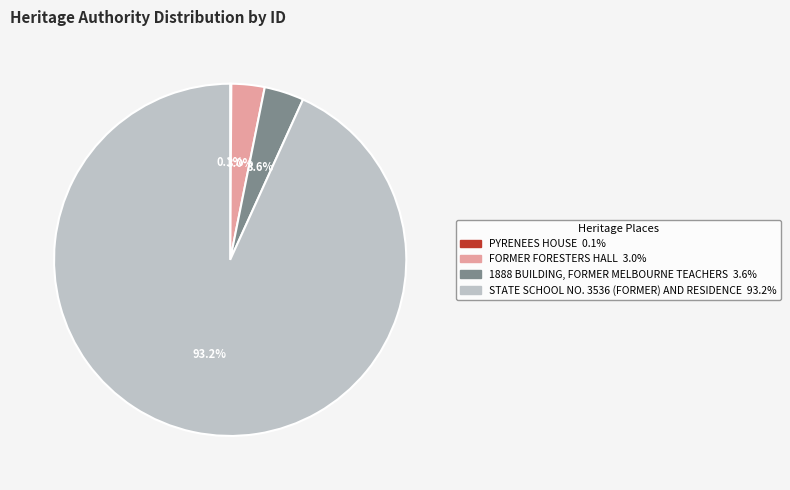

What percentage is NOT represented by 1888 BUILDING, FORMER MELBOURNE TEACHERS?

96.4%